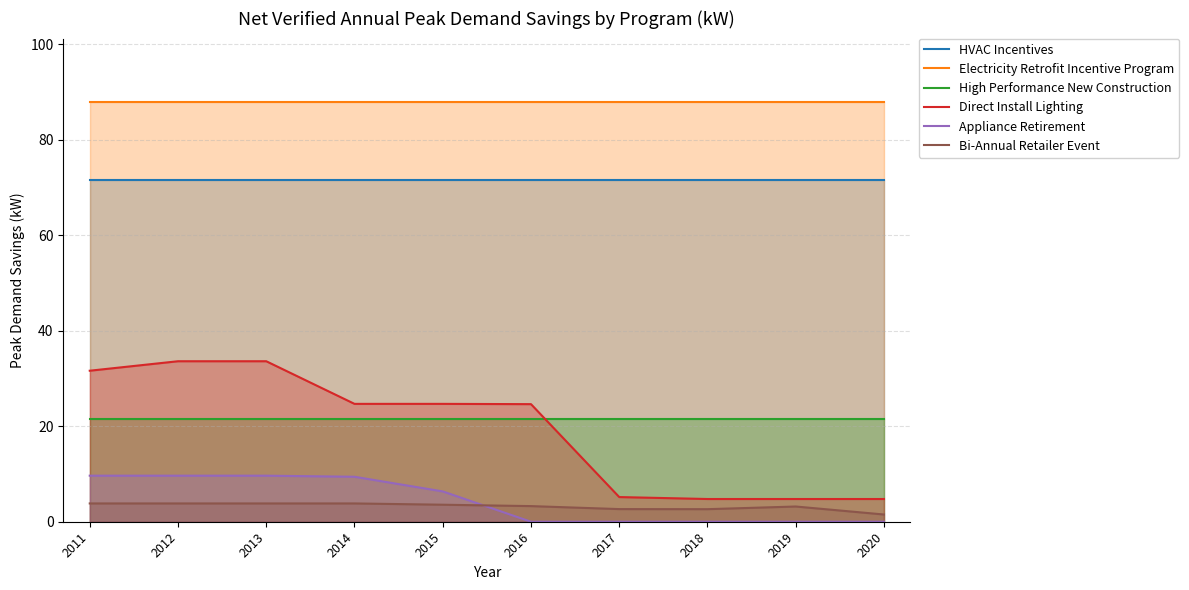

Reading left to right, list all the values displayed in this chart.

HVAC Incentives: 71.6	71.6	71.6	71.6	71.6	71.6	71.6	71.6	71.6	71.6
Electricity Retrofit Incentive Program: 88.0	88.0	88.0	88.0	88.0	88.0	88.0	88.0	88.0	88.0
High Performance New Construction: 21.5	21.5	21.5	21.5	21.5	21.5	21.5	21.5	21.5	21.5
Direct Install Lighting: 31.6	33.6	33.6	24.7	24.7	24.6	5.2	4.8	4.8	4.8
Appliance Retirement: 9.6	9.6	9.6	9.4	6.4	0.0	0.0	0.0	0.0	0.0
Bi-Annual Retailer Event: 3.8	3.8	3.8	3.8	3.6	3.3	2.6	2.6	3.2	1.5